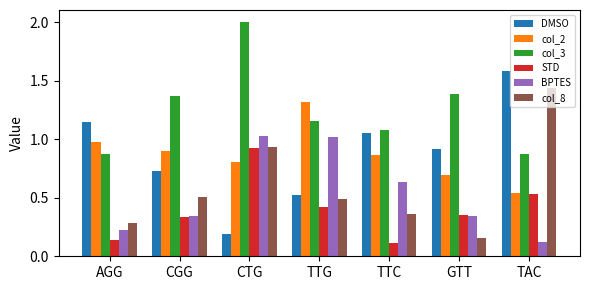

What is the difference between the maximum and minimum values in the STD series?

0.8